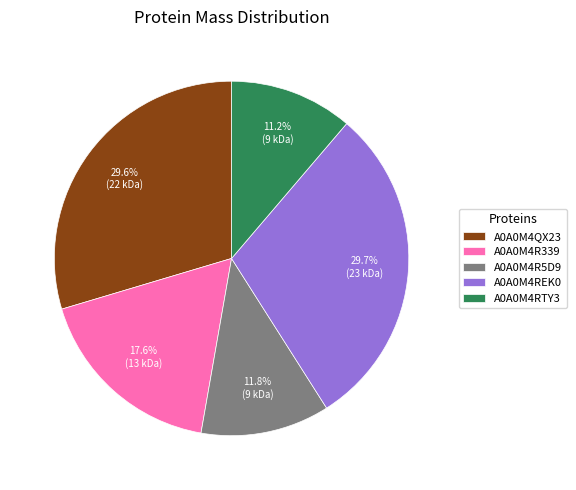

To the nearest percent, what is the average slice percentage?

20%